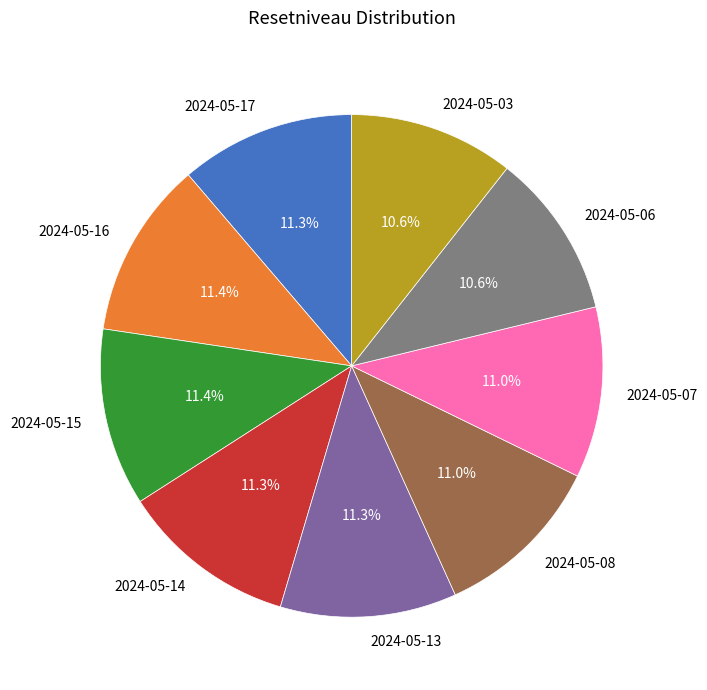

Approximately how many times larger is the value at 2024-05-08 compared to 2024-05-17?

1.0